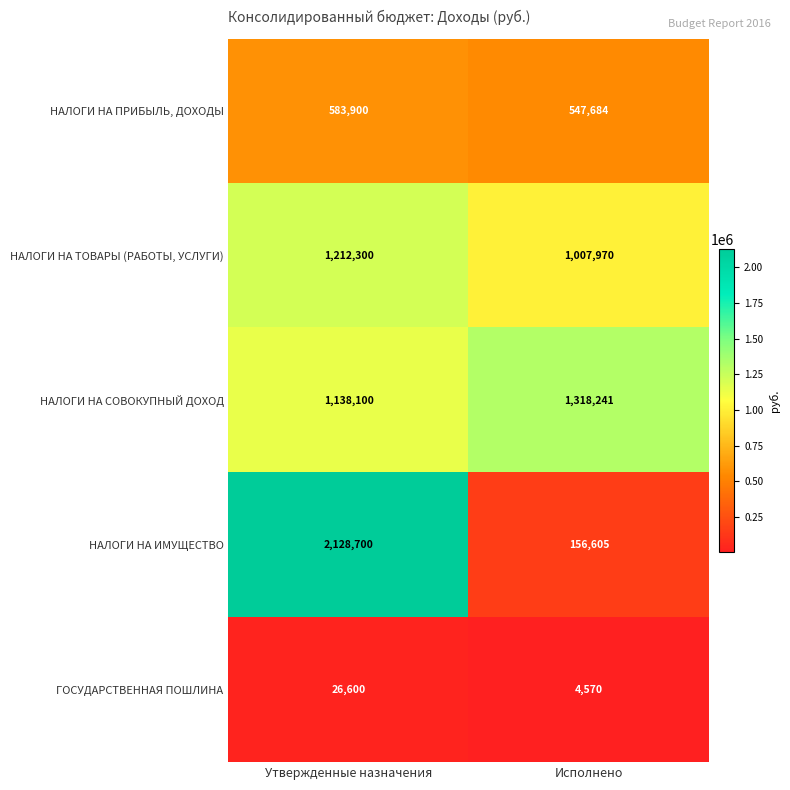

Rank the series by their maximum value, from highest to lowest.

НАЛОГИ НА ИМУЩЕСТВО, НАЛОГИ НА СОВОКУПНЫЙ ДОХОД, НАЛОГИ НА ТОВАРЫ (РАБОТЫ, УСЛУГИ), НАЛОГИ НА ПРИБЫЛЬ, ДОХОДЫ, ГОСУДАРСТВЕННАЯ ПОШЛИНА